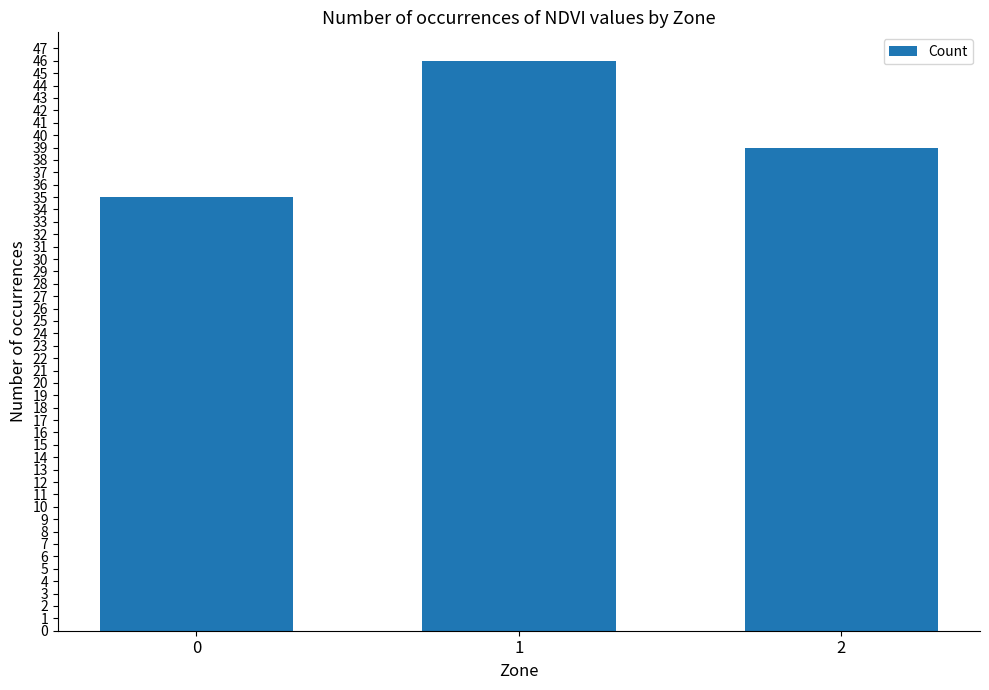

List the labels in order of value, smallest first.

0, 2, 1